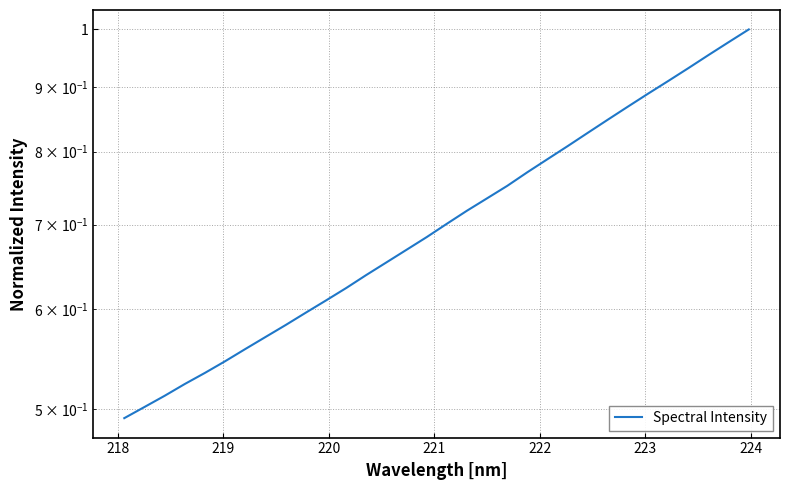

How many distinct data groups are displayed?

1